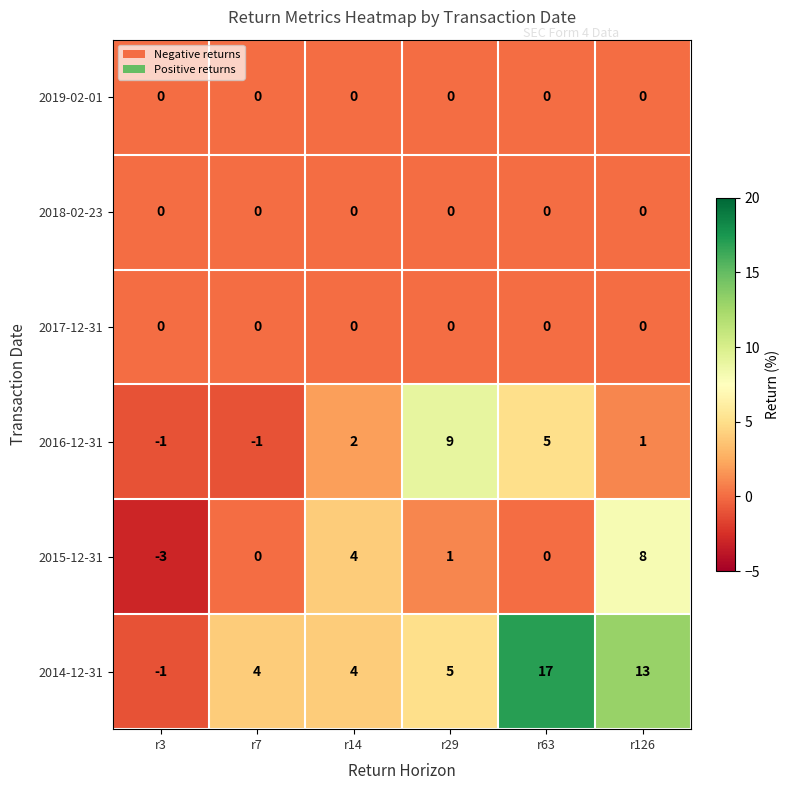

Which series changed the most between r14 and r63?

2014-12-31